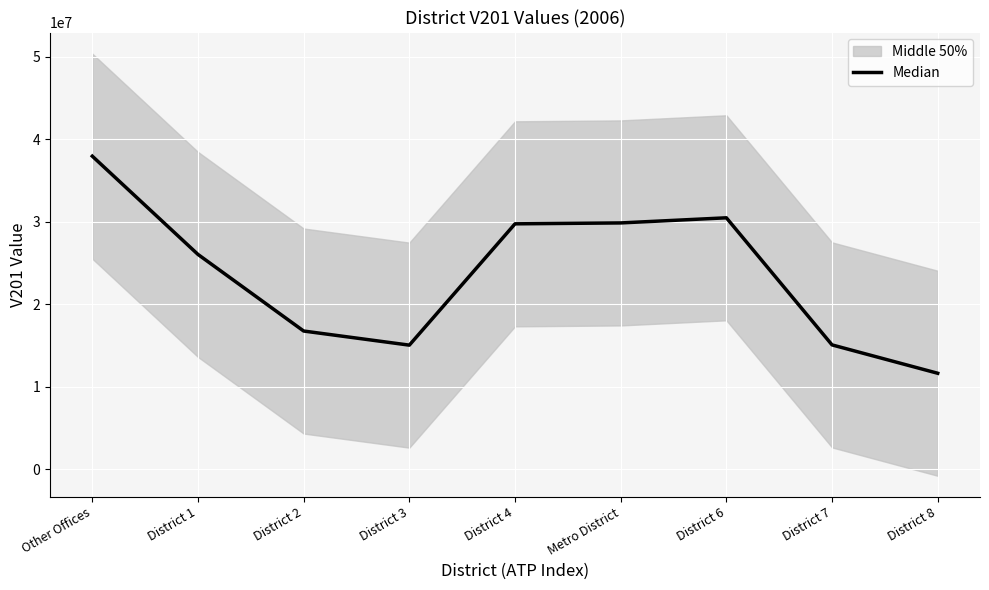

What is the smallest value displayed?

11653951.3